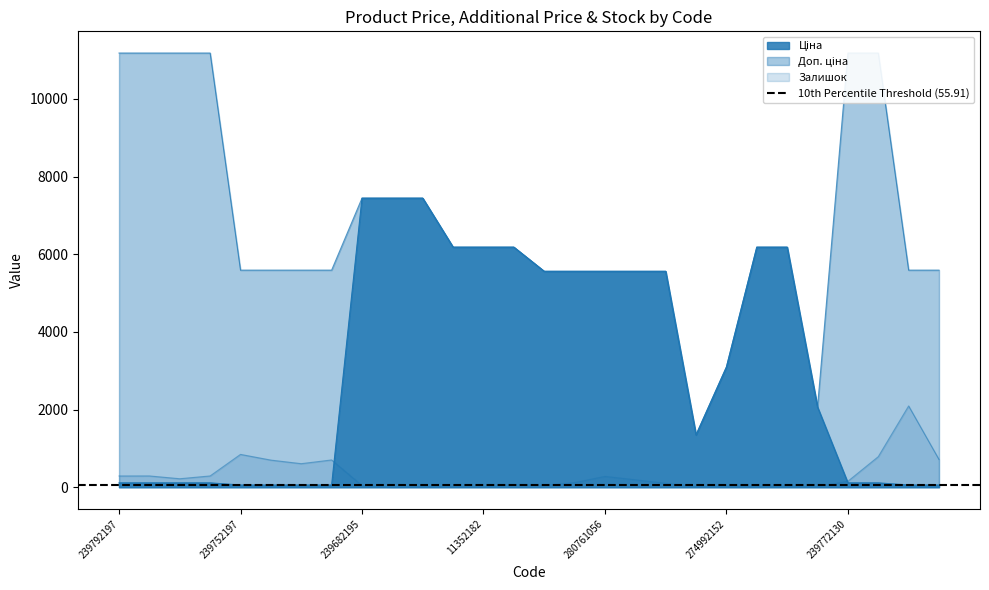

The Доп. ціна series shows 1743.7 at 239682195. True or false?

False